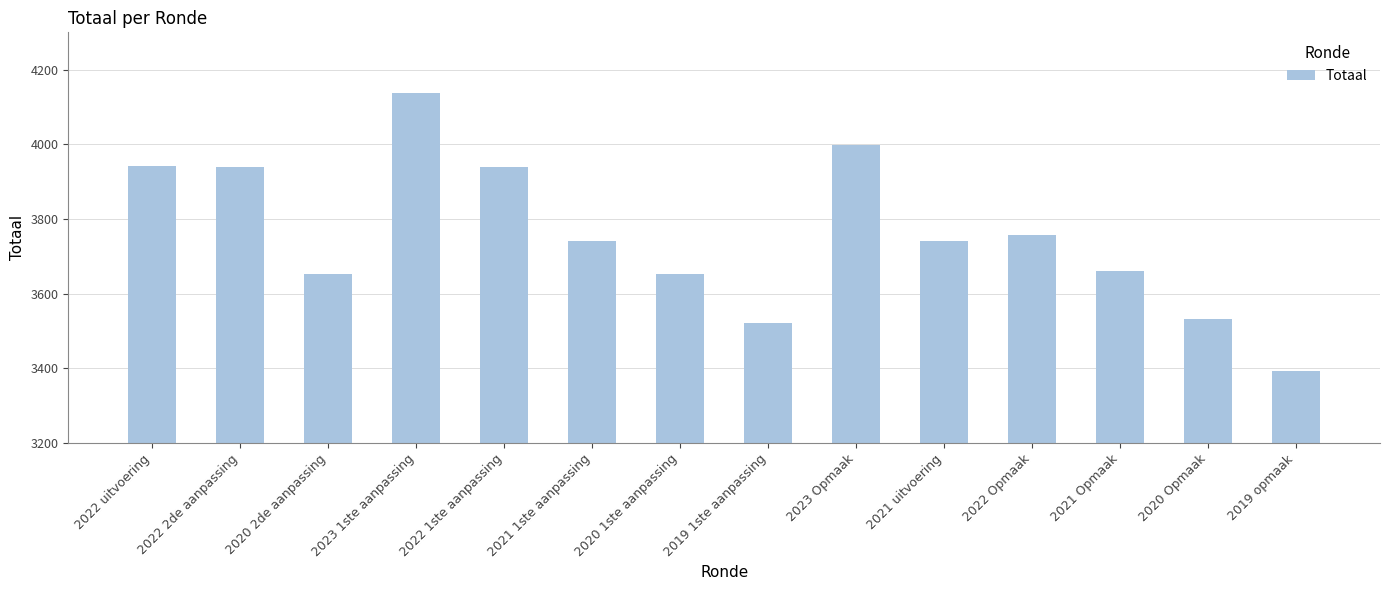

What is the value of the 14th bar from the left?

3392